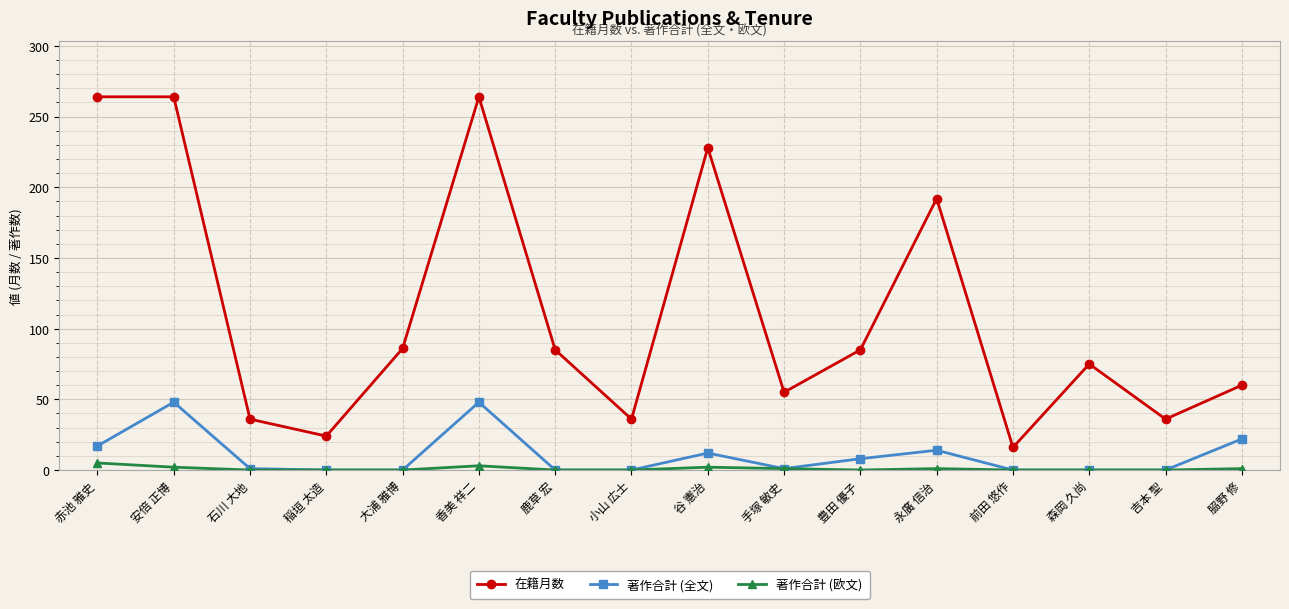

What is the spread (max minus min) of values at 吉本 聖?

36